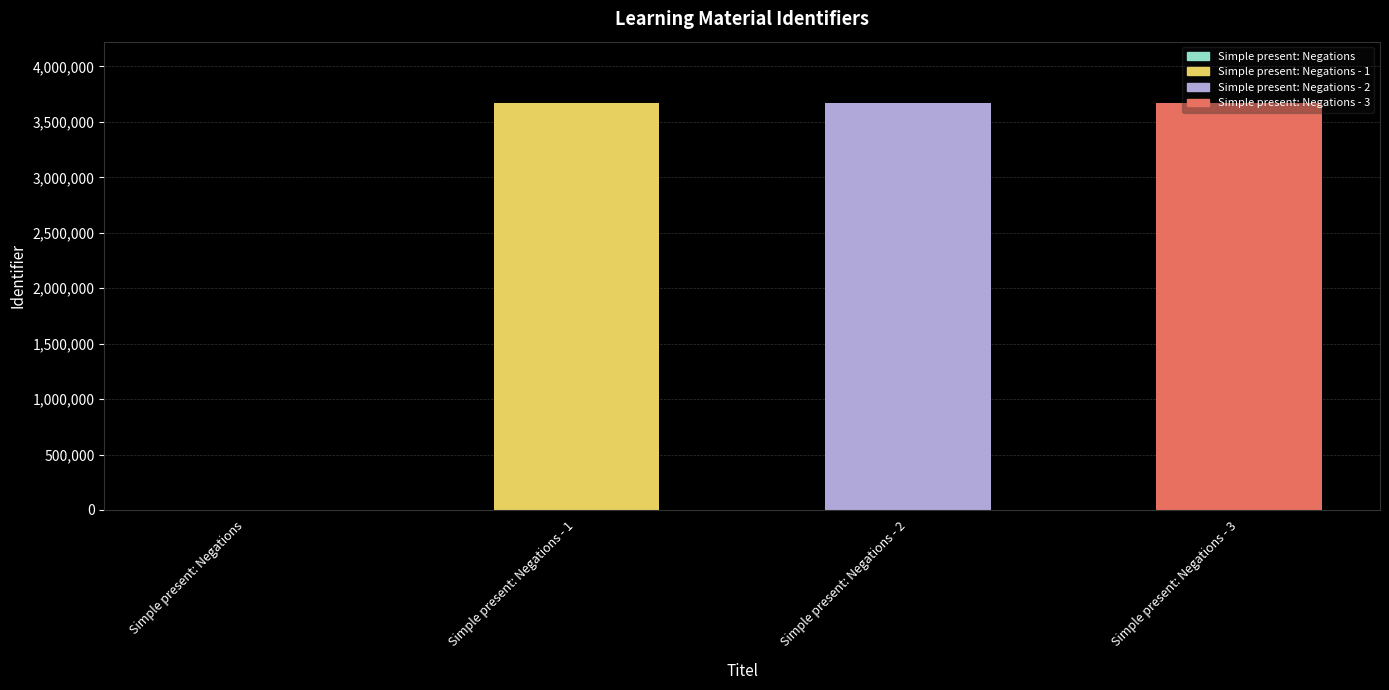

Between Simple present: Negations - 1 and Simple present: Negations, which is larger?

Simple present: Negations - 1